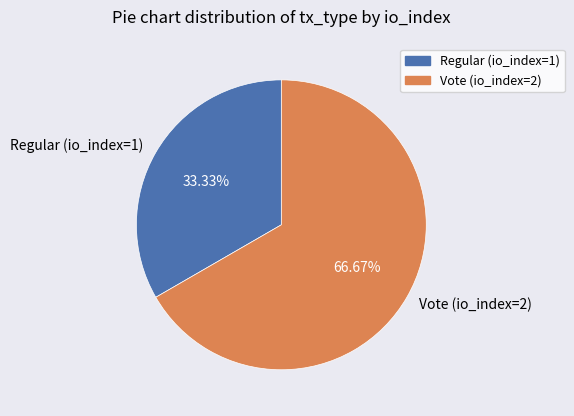

How many slices are in this pie chart?

2